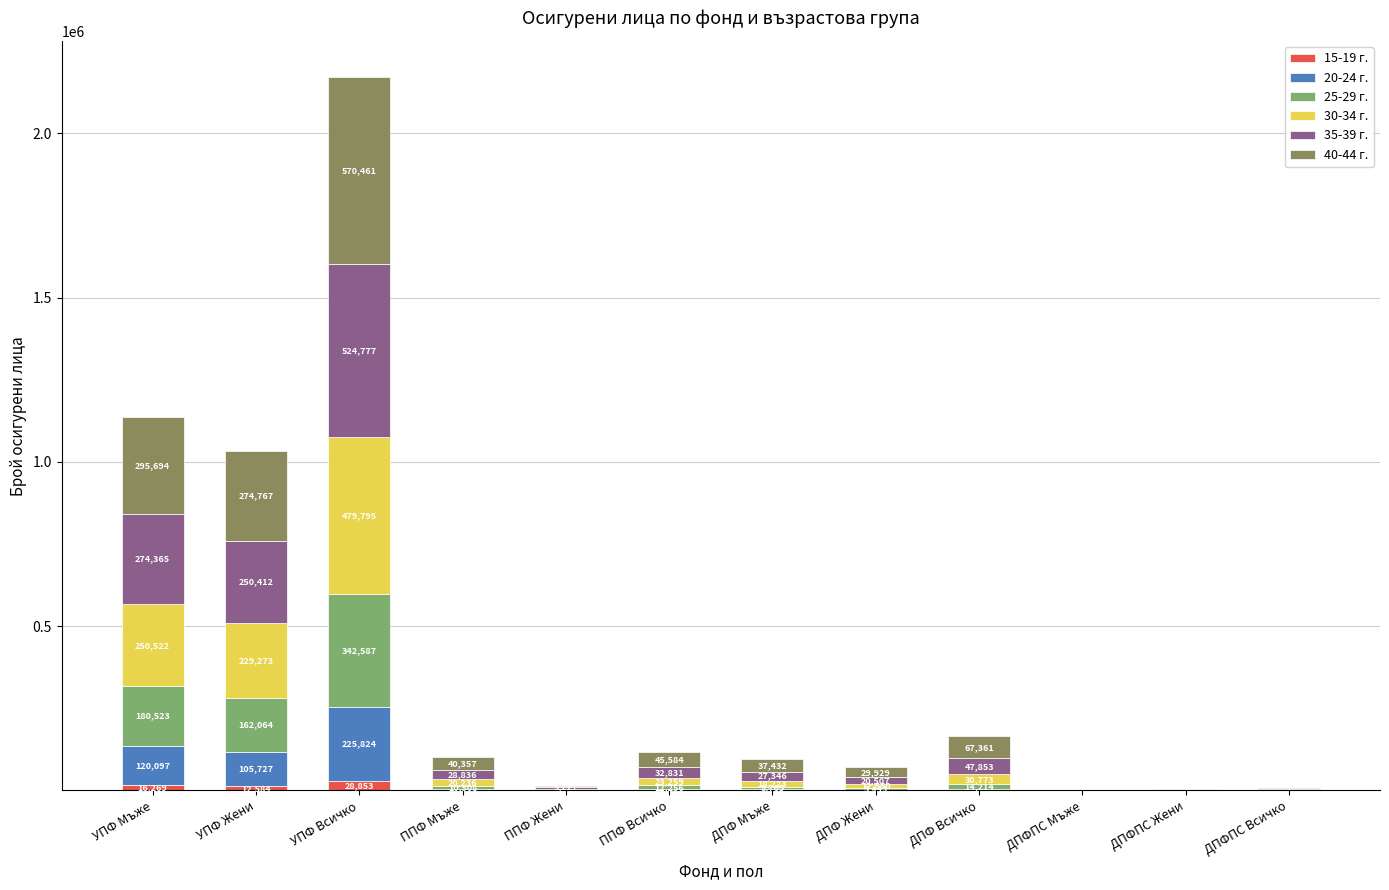

What is the maximum value for 15-19 г.?

28853